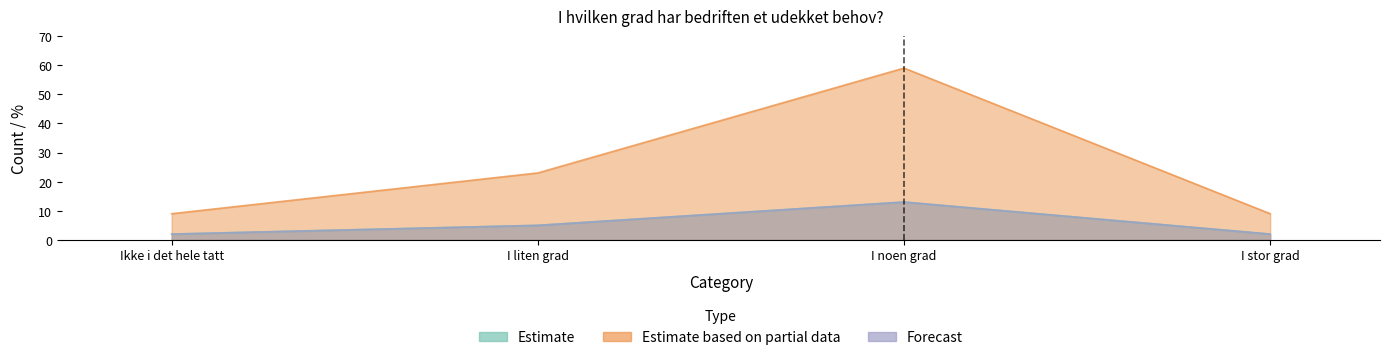

What is the difference between the maximum and second lowest values in the percentage series?

50